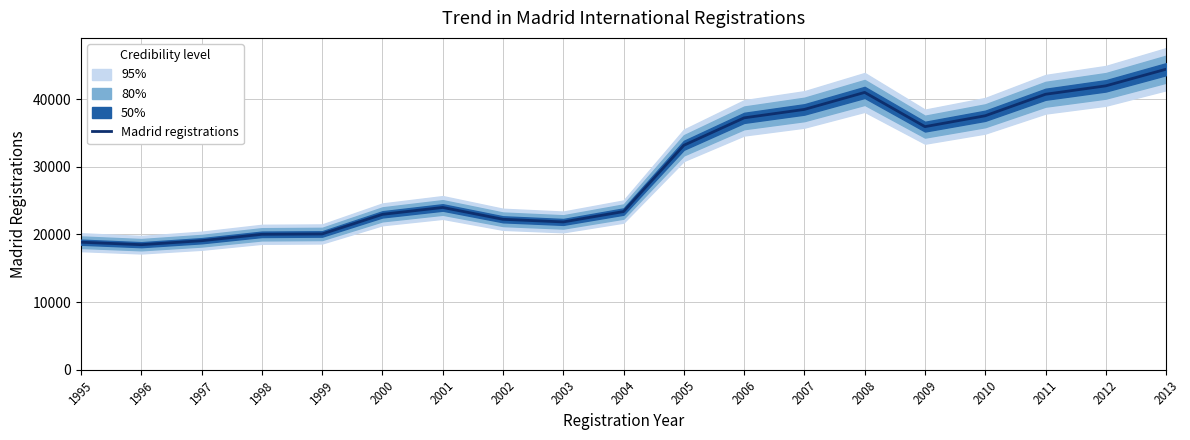

How many data points are above 23985?

9